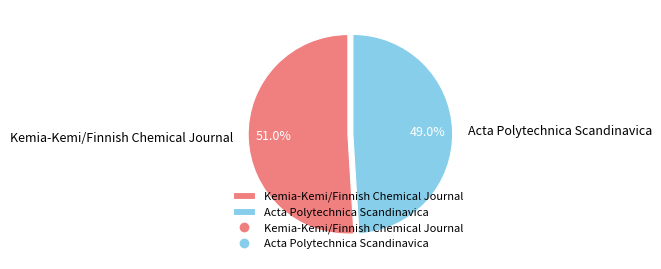

To the nearest percent, what is the difference between the Kemia-Kemi/Finnish Chemical Journal and Acta Polytechnica Scandinavica slice percentages?

2%